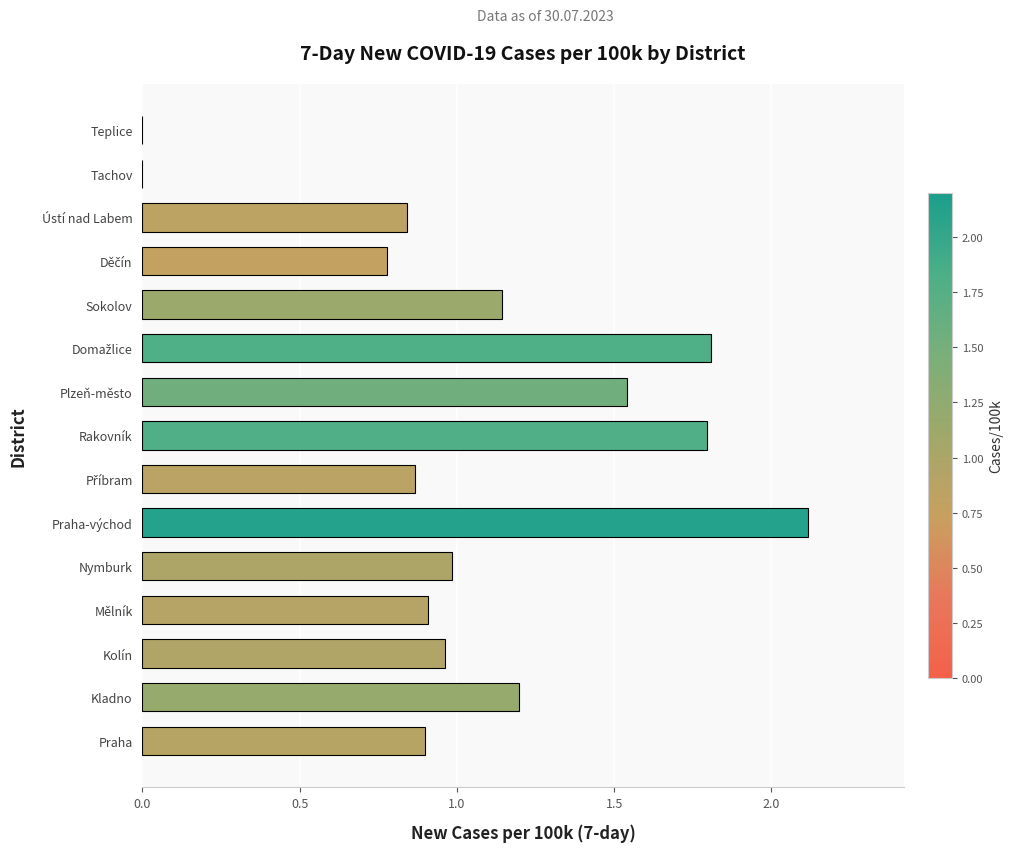

Are the bars grouped side by side (vs. stacked)?

No